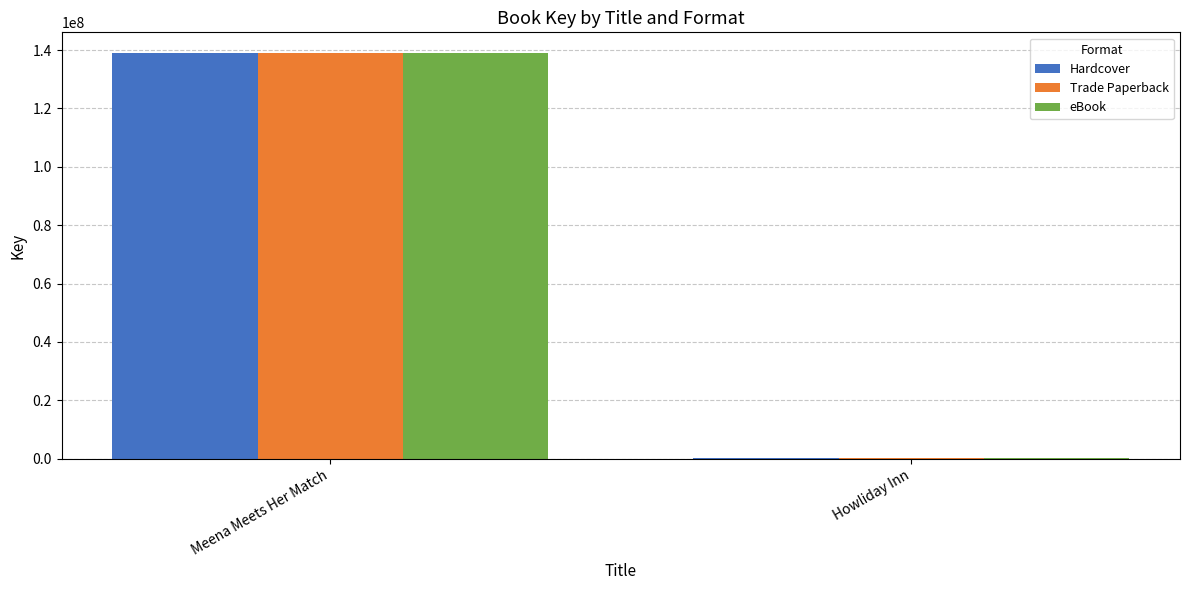

How many groups of bars are there?

2